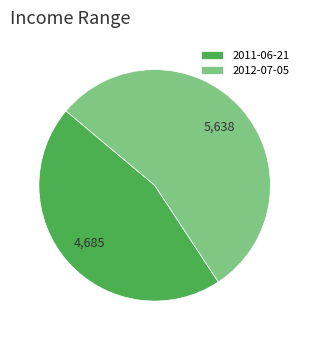

What is the smallest slice in the pie chart?

2011-06-21